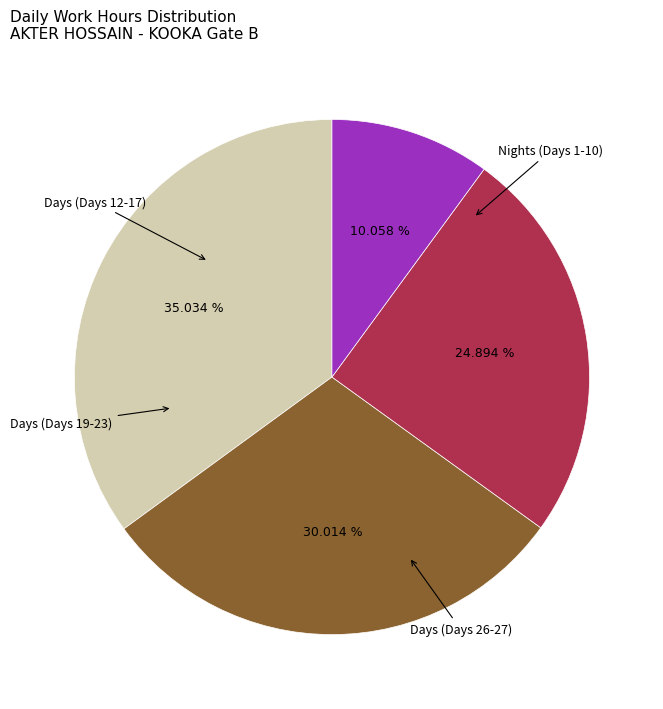

Is there any slice that represents more than half of the pie?

No